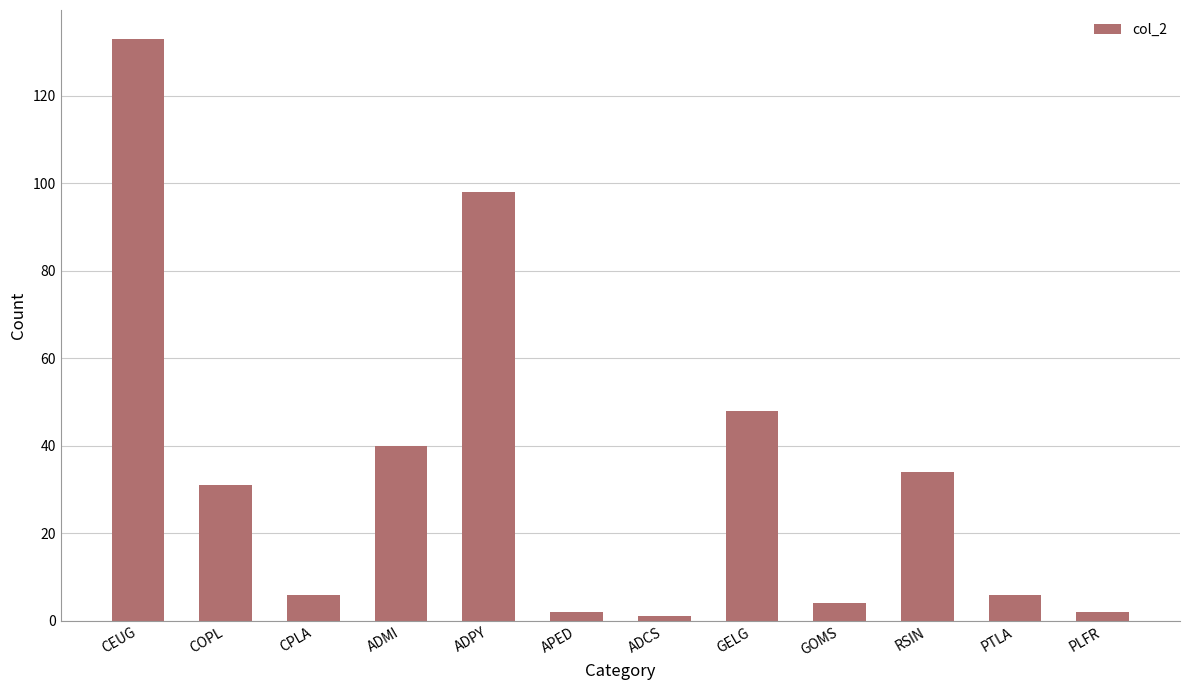

Read the value at ADMI.

40